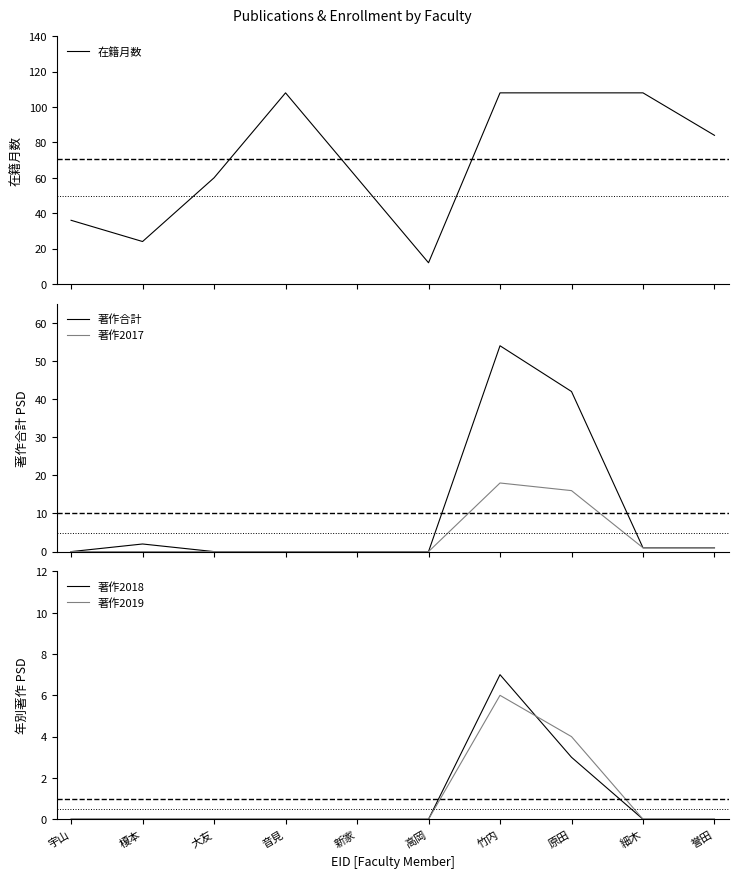

Does the chart have visible grid lines?

No